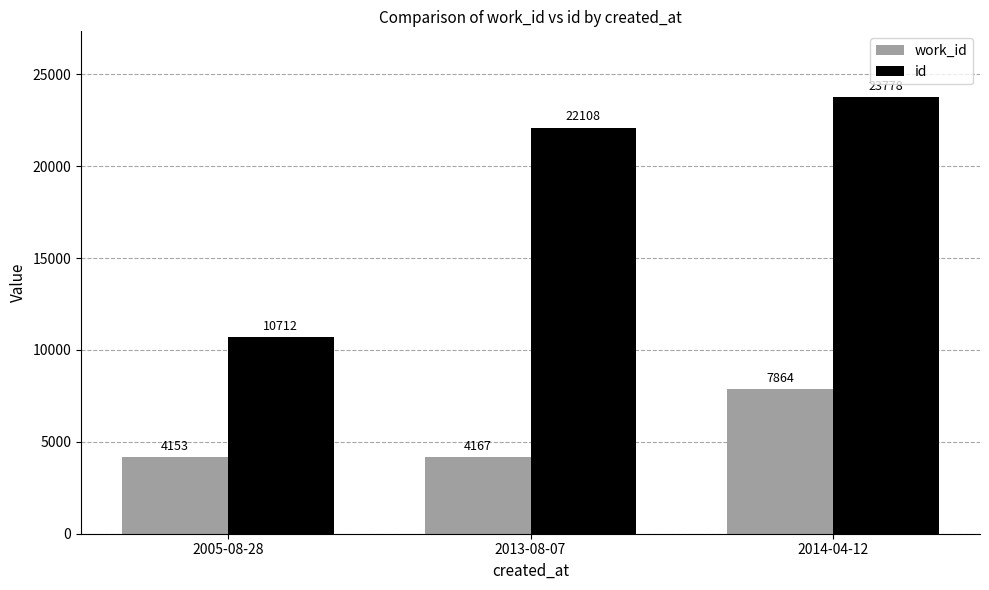

How many bars are there in total?

6